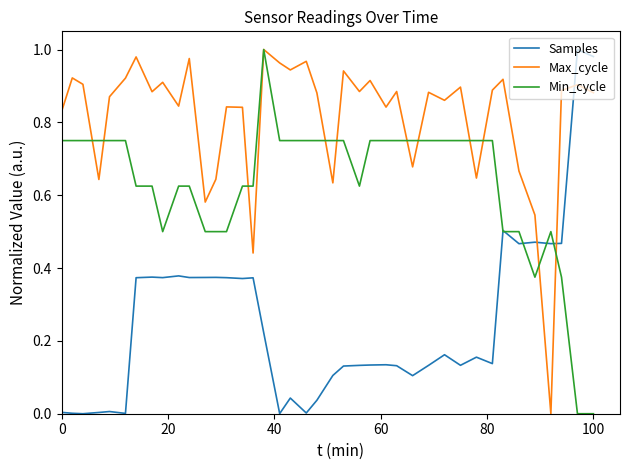

True or false: Max_cycle and Samples intersect in this chart.

True